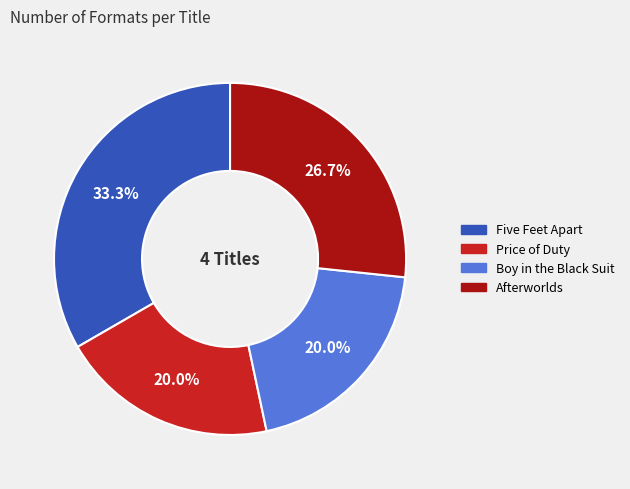

Do Five Feet Apart and Boy in the Black Suit together represent more than half of the pie?

Yes